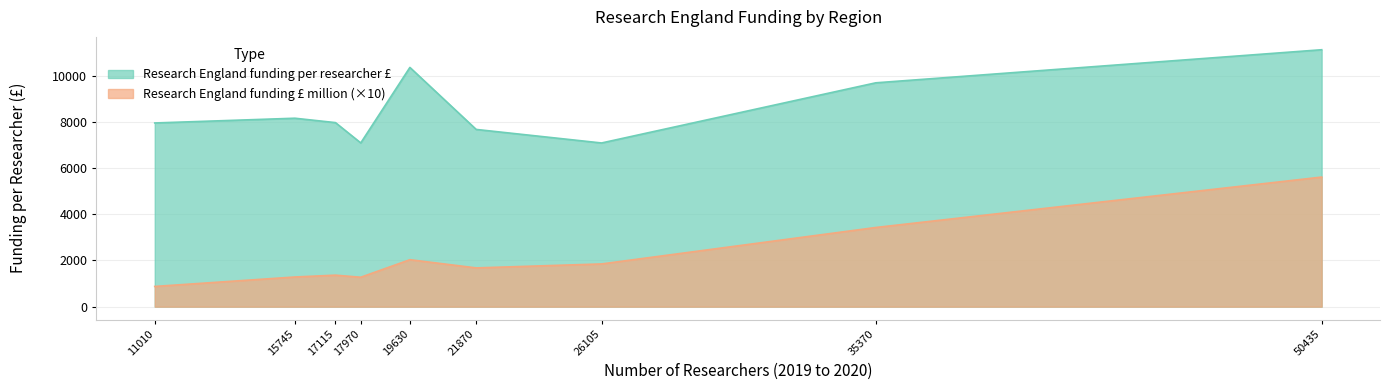

What is the sum of the Research England funding £ million values at South East and London?

904.1